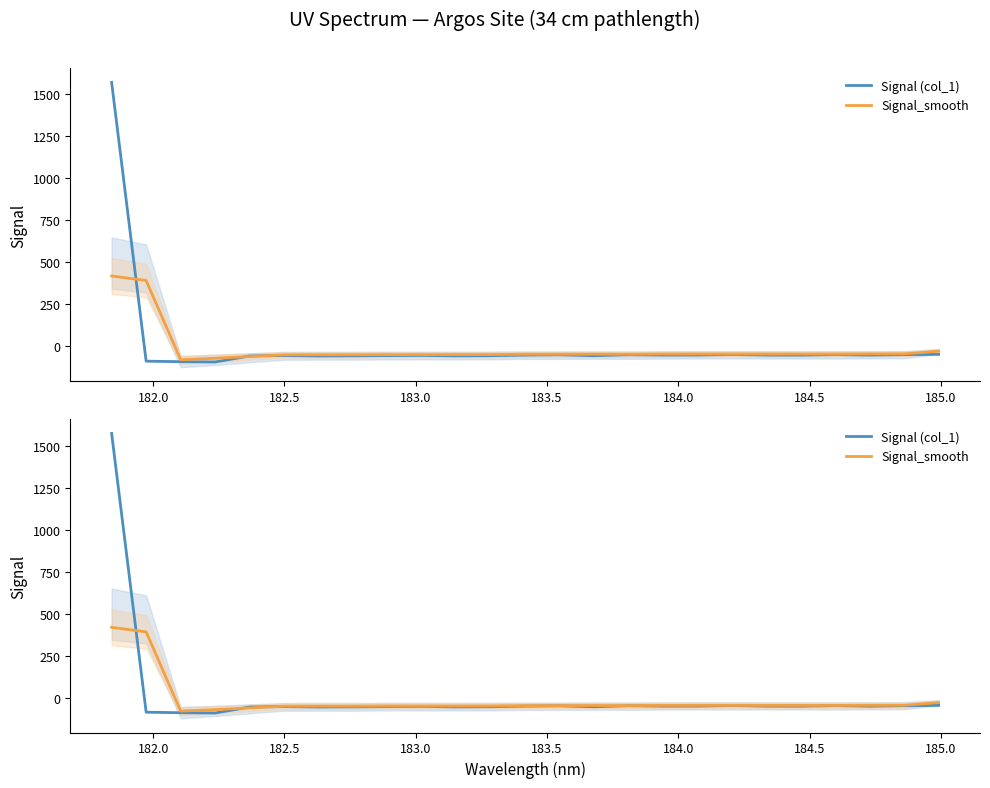

The value of Signal (col_1) at 185.0 is -55.5. True or false?

True